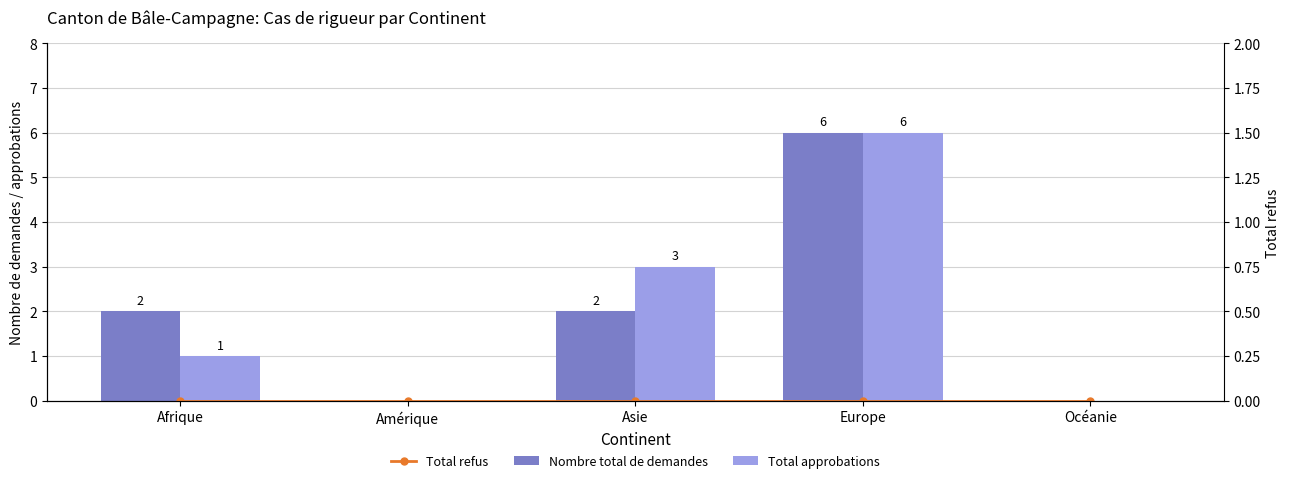

Reading right to left, transcribe all the data shown in this chart.

Nombre total de demandes: 0	6	2	0	2
Total approbations: 0	6	3	0	1
Total refus: 0	0	0	0	0